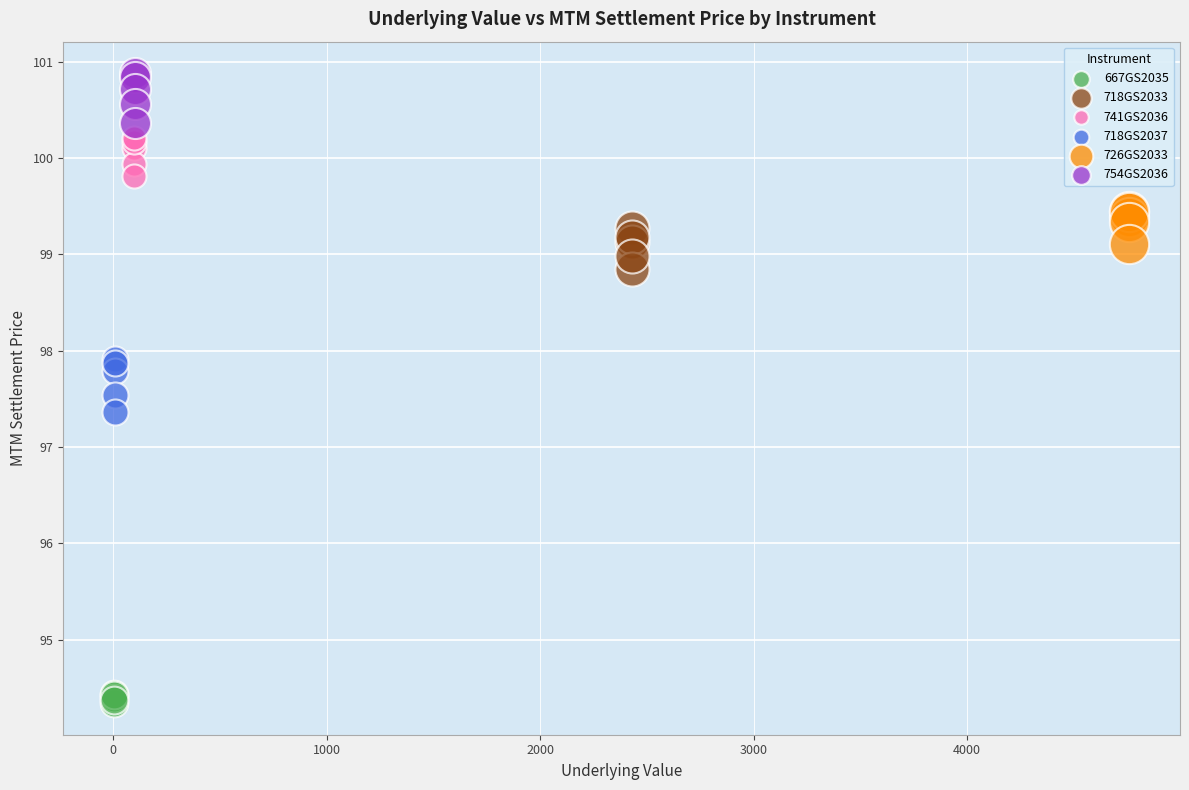

Which series has the widest spread of Y values?

718GS2037